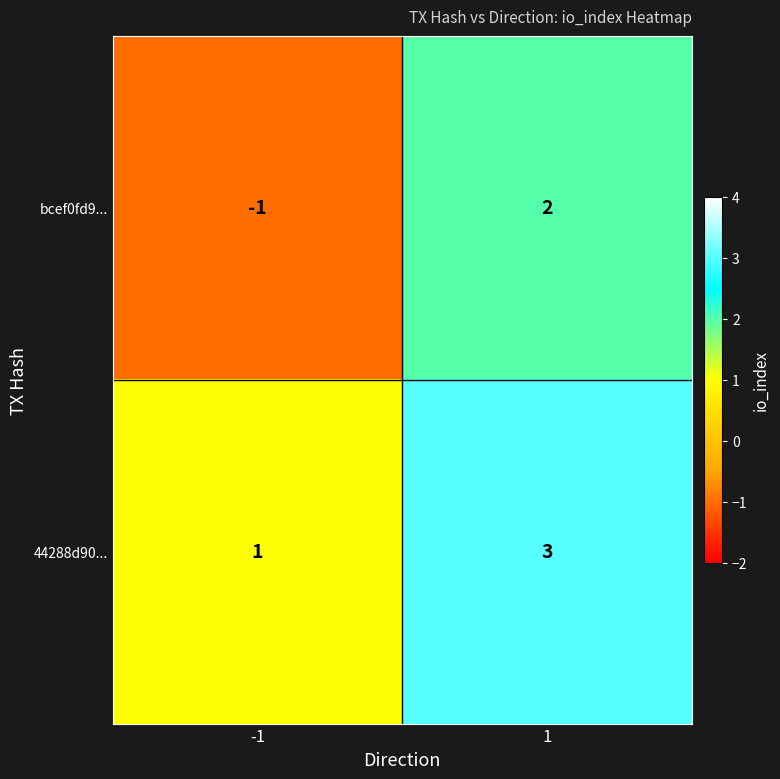

What is the greatest value displayed?

3